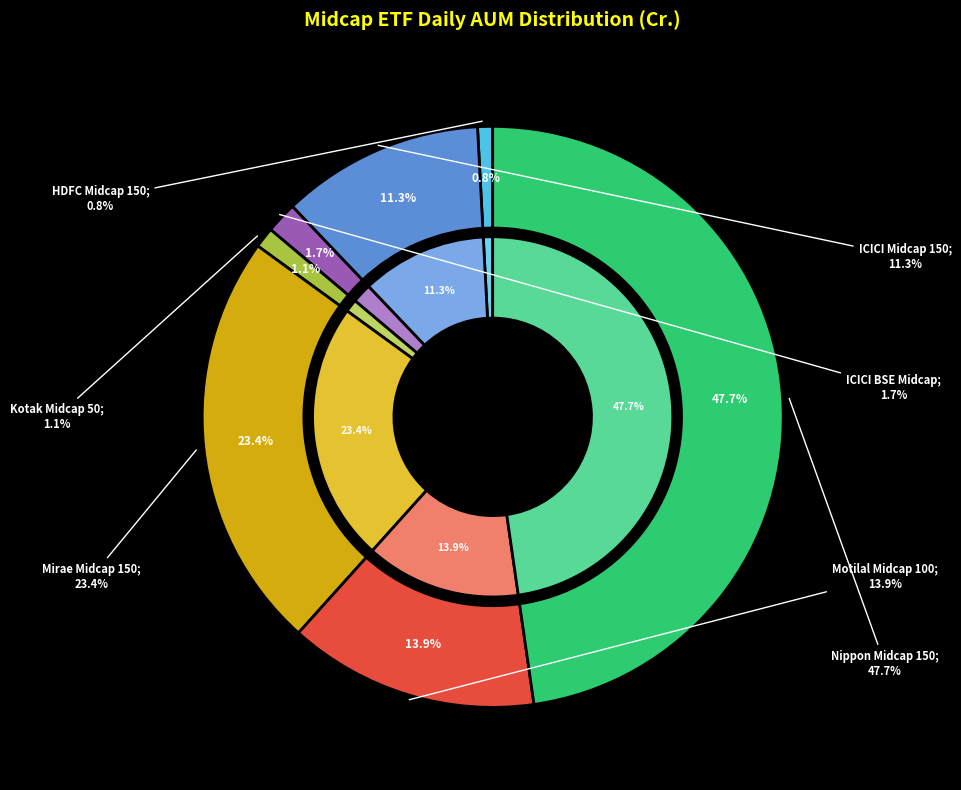

Is HDFC NIFTY Midcap 150 ETF the majority of the pie?

No